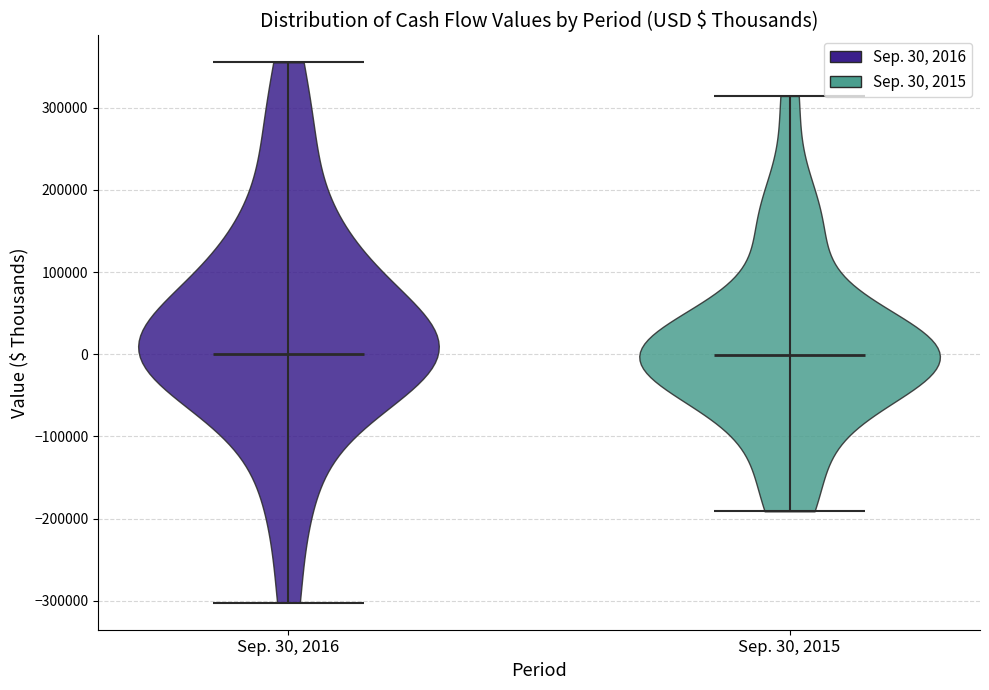

Reading left to right, read every violin against the y-axis: where its median line is, and the lowest and highest points it reaches. The values are not printed on the chart, so give them approximately, as read against the axis.

Sep. 30, 2016: median line 0, lowest point -300000, highest point 360000
Sep. 30, 2015: median line 0, lowest point -190000, highest point 310000